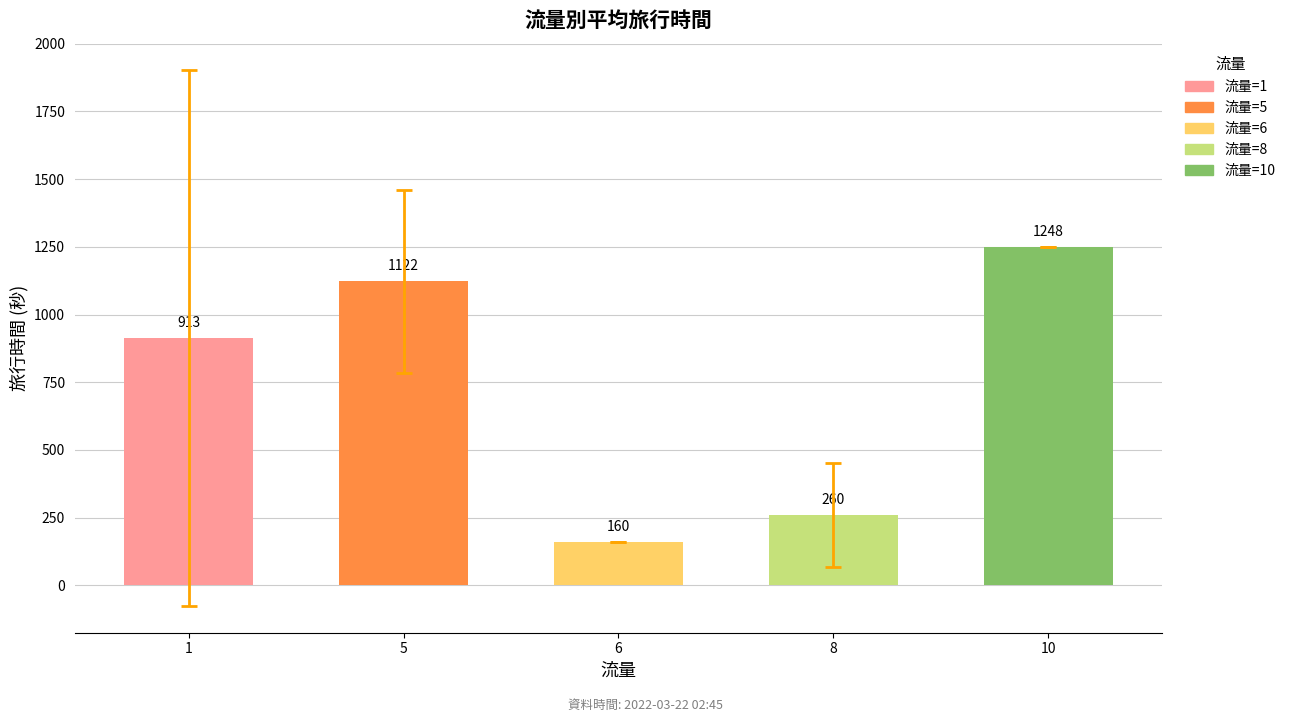

Is it true that the value at 10 is 2175?

False